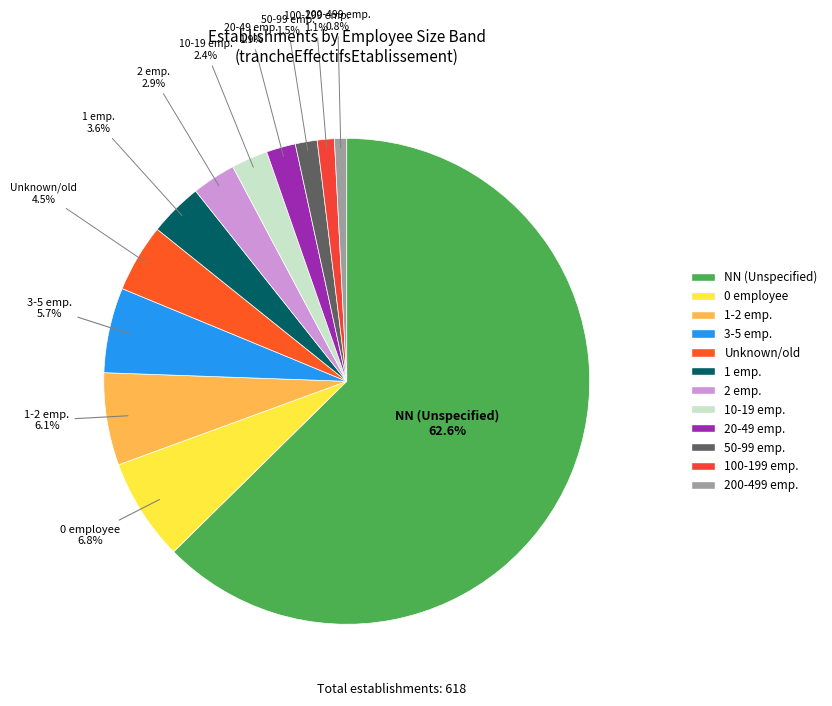

How many slices are in this pie chart?

12